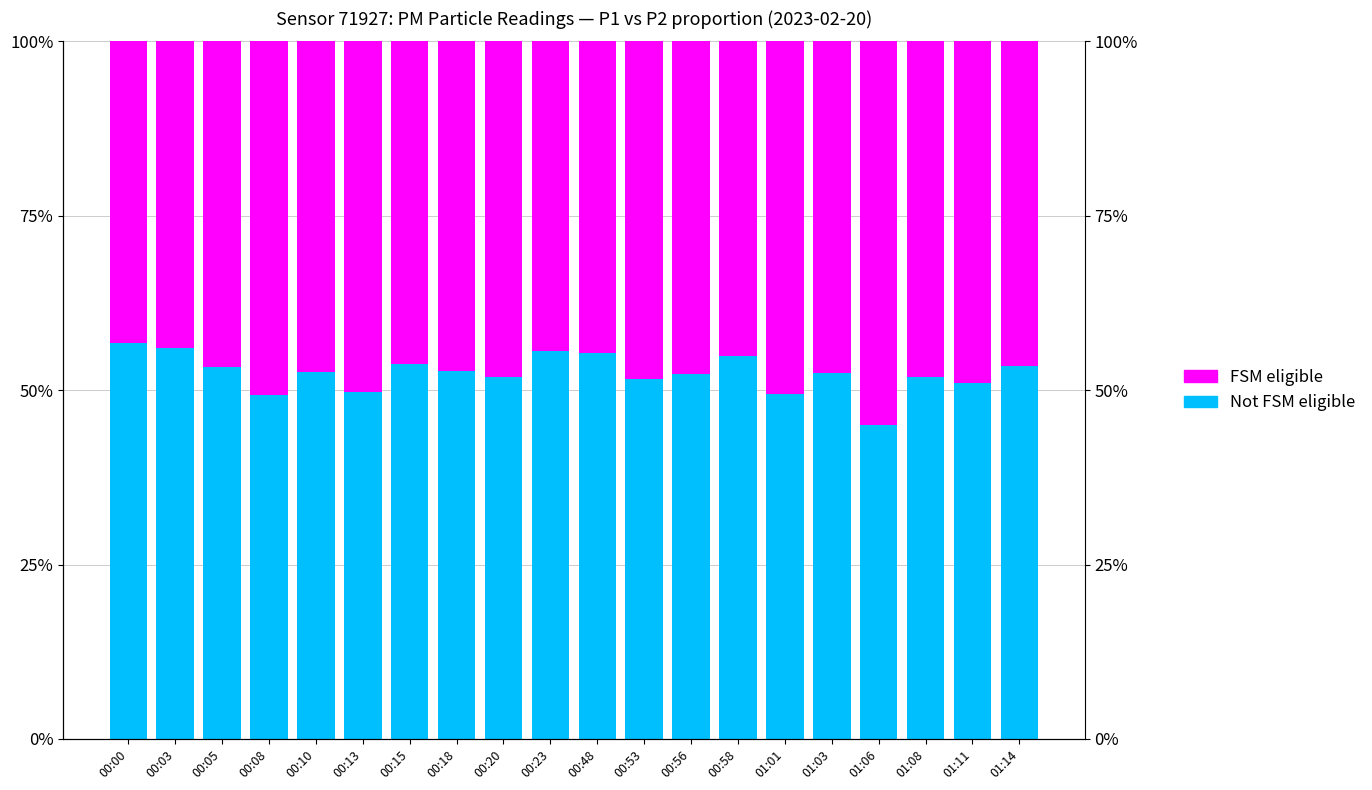

The FSM eligible series shows 59.1 at 00:00. True or false?

False